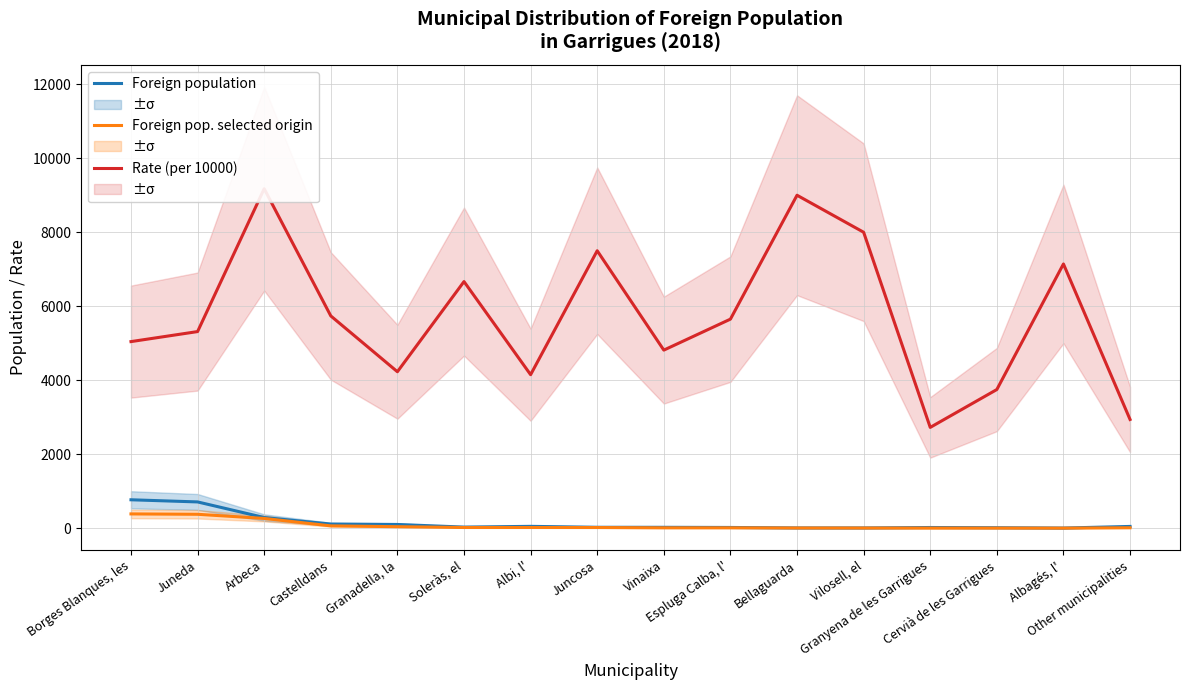

What is the difference between the highest and lowest values at Juneda?

4937